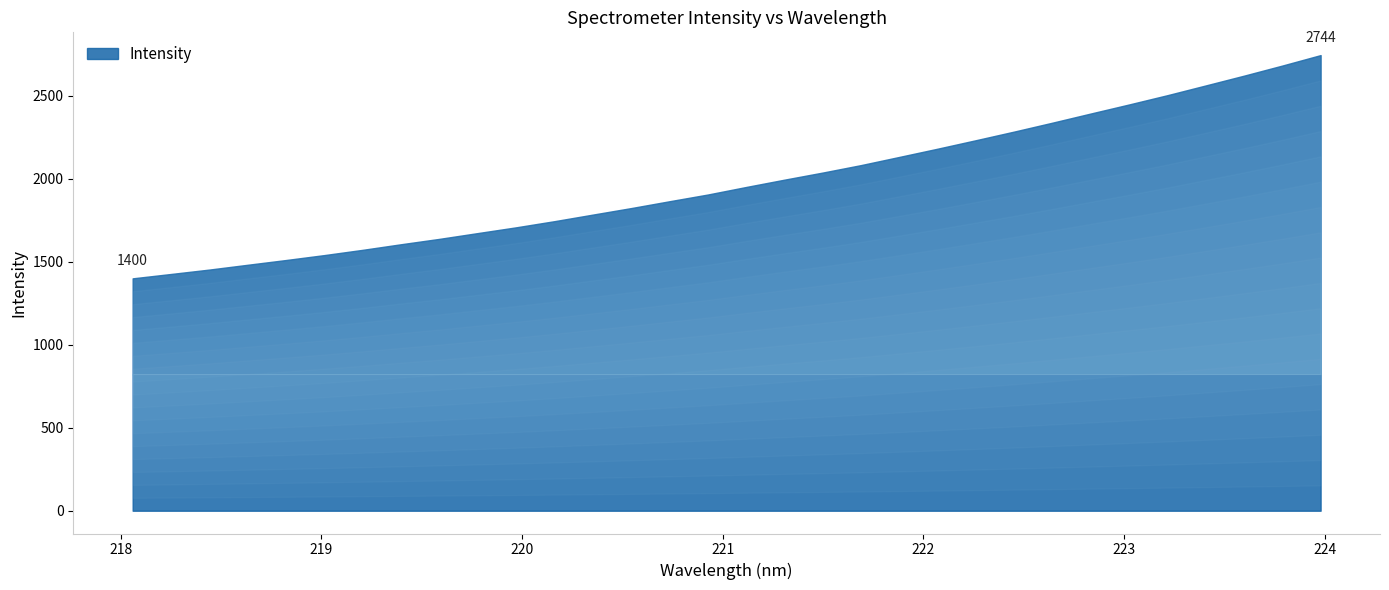

What is the label of the 6th point from the right?

223.0264